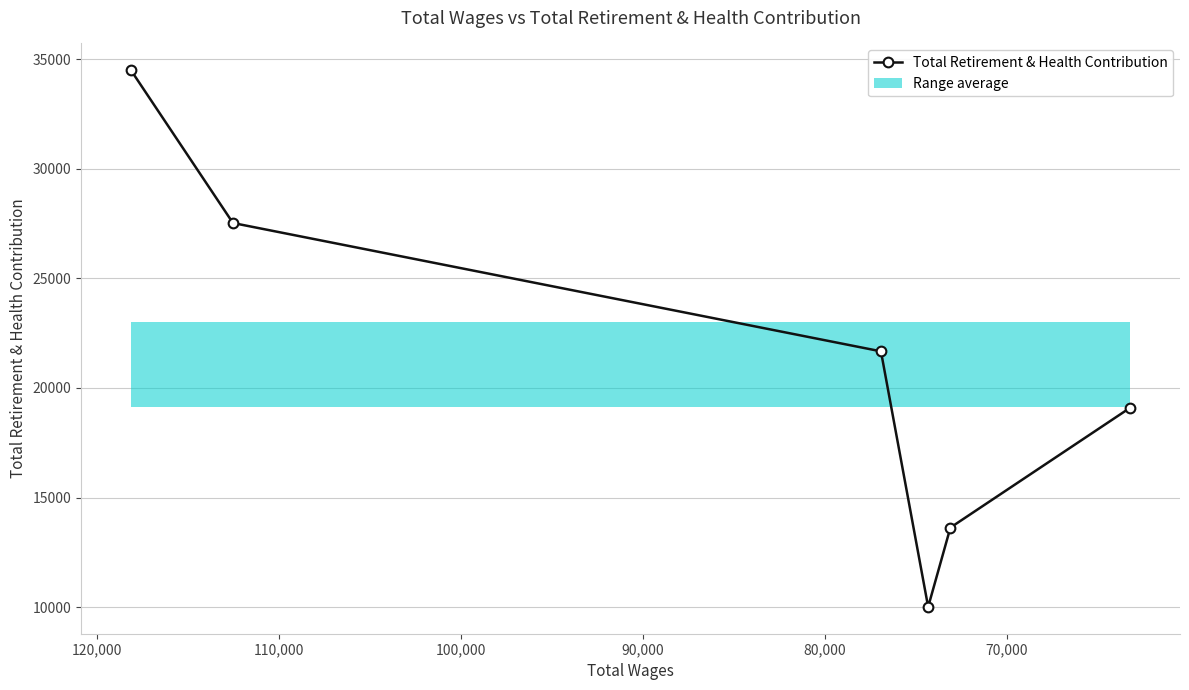

How many data points are above 21669?

2